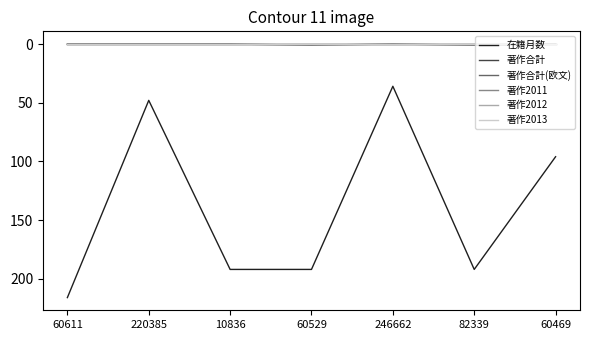

True or false: 在籍月数 and 著作2013 intersect in this chart.

False